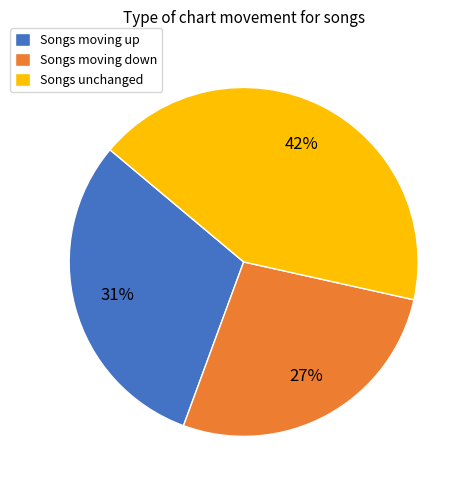

Is there any slice that represents more than half of the pie?

No